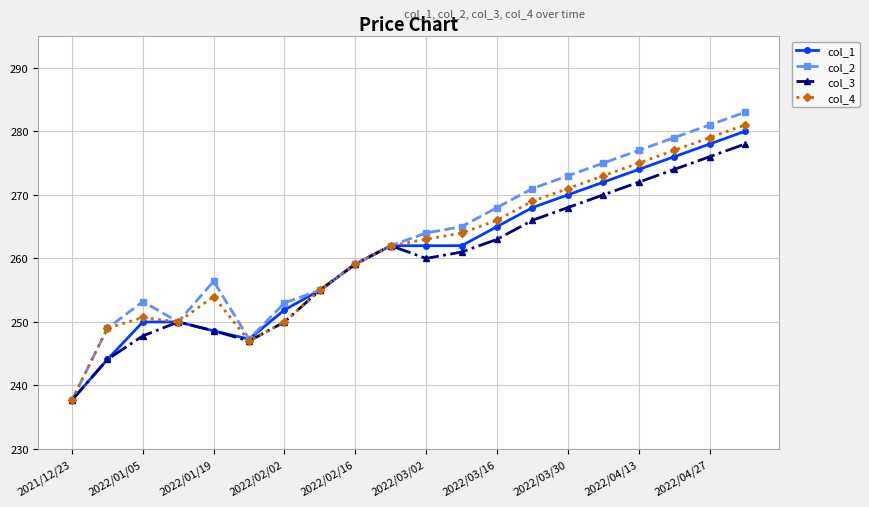

How many series are shown in this chart?

4